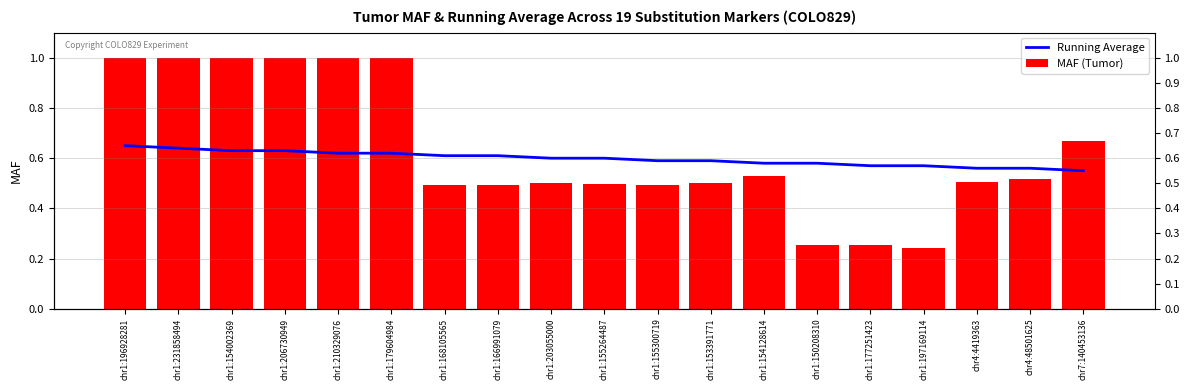

List the labels in order of Running Average value, smallest first.

chr7:140453136, chr4:4419363, chr4:48501625, chr1:177251423, chr1:197169114, chr1:154128614, chr1:150208310, chr1:155300719, chr1:153391771, chr1:203055000, chr1:155264487, chr1:168105565, chr1:166991079, chr1:210329076, chr1:179604984, chr1:154002369, chr1:206730949, chr1:231858494, chr1:196928281